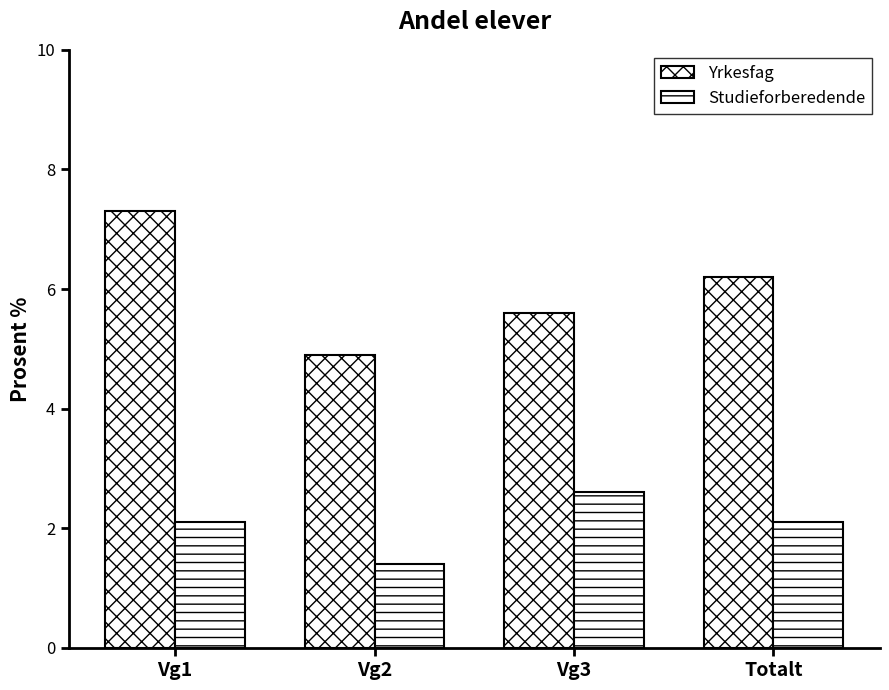

How many bars are there in each group?

2